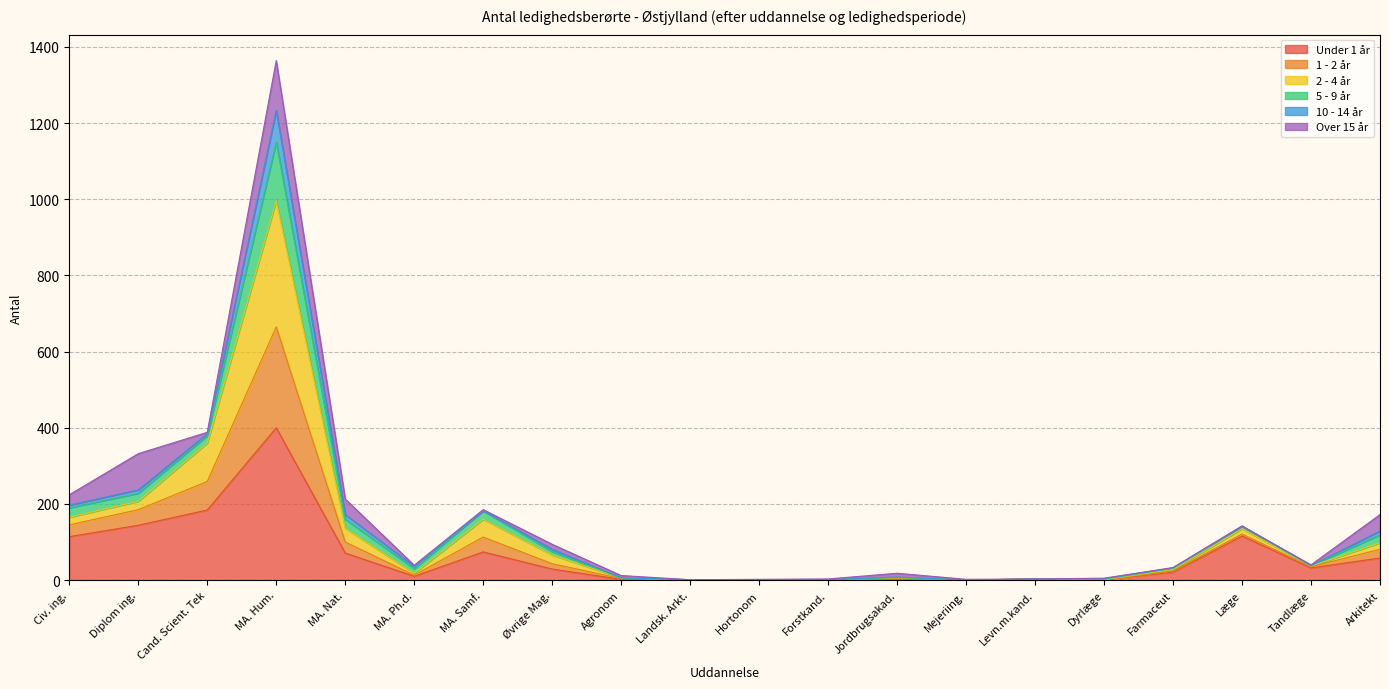

Which category has the highest value in the 2 - 4 år series?

MA. Hum.